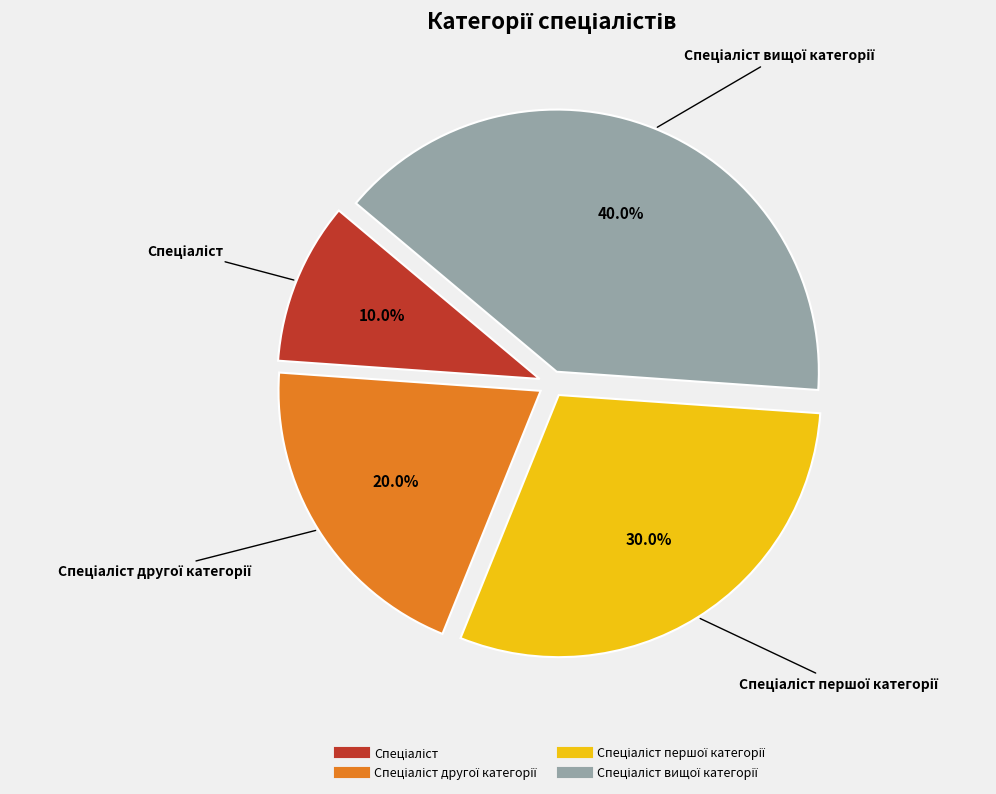

Count the number of slices in the pie.

4